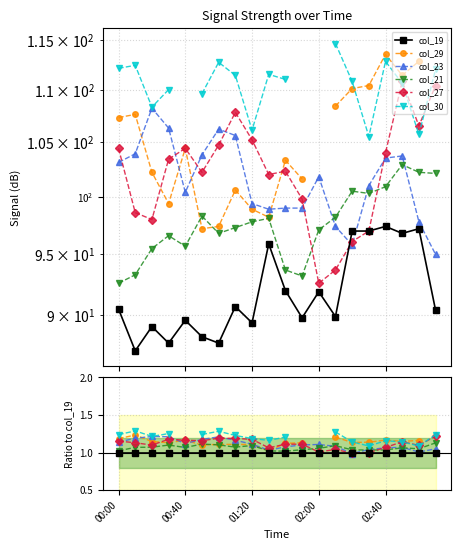

How many series are shown in this chart?

6